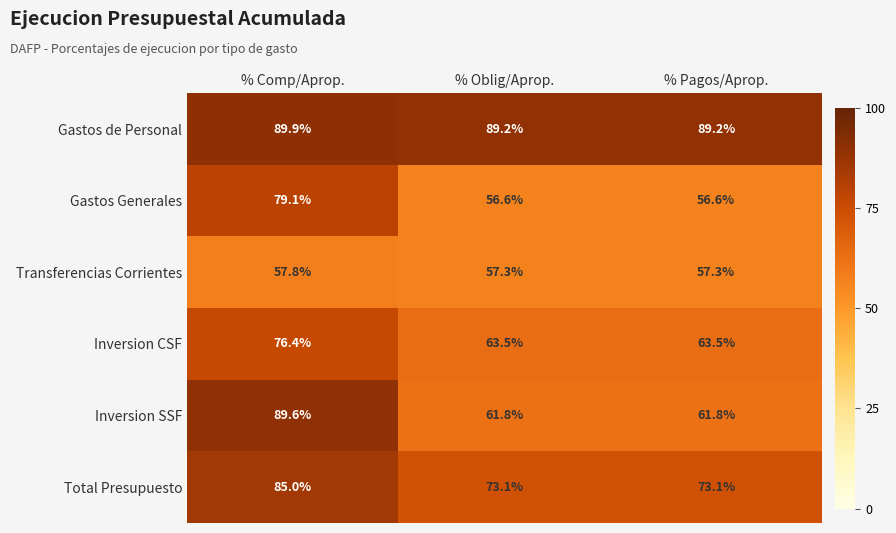

What is the minimum value for Gastos de Personal?

89.2